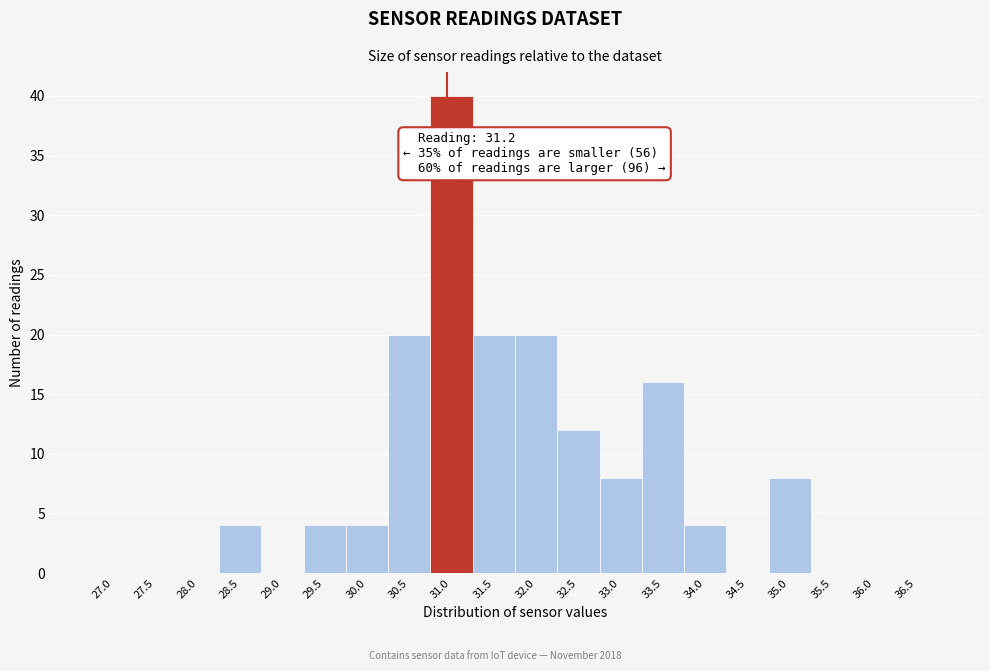

Reading left to right, transcribe all the data shown in this chart.

27.0=0	27.5=0	28.0=0	28.5=4	29.0=0	29.5=4	30.0=4	30.5=20	31.0=40	31.5=20	32.0=20	32.5=12	33.0=8	33.5=16	34.0=4	34.5=0	35.0=8	35.5=0	36.0=0	36.5=0